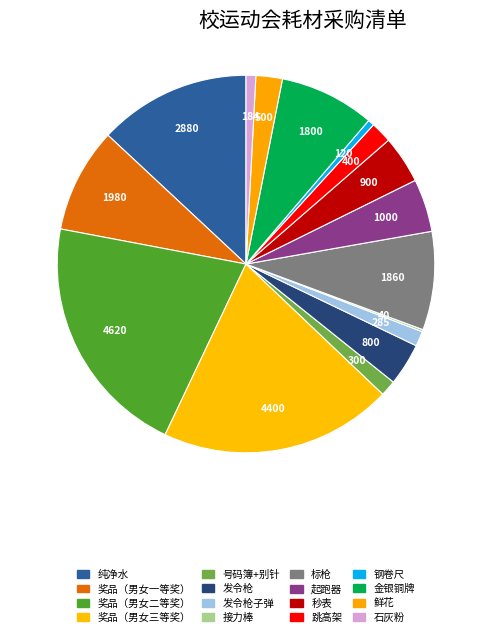

Which slice is the largest?

奖品（男女二等奖）